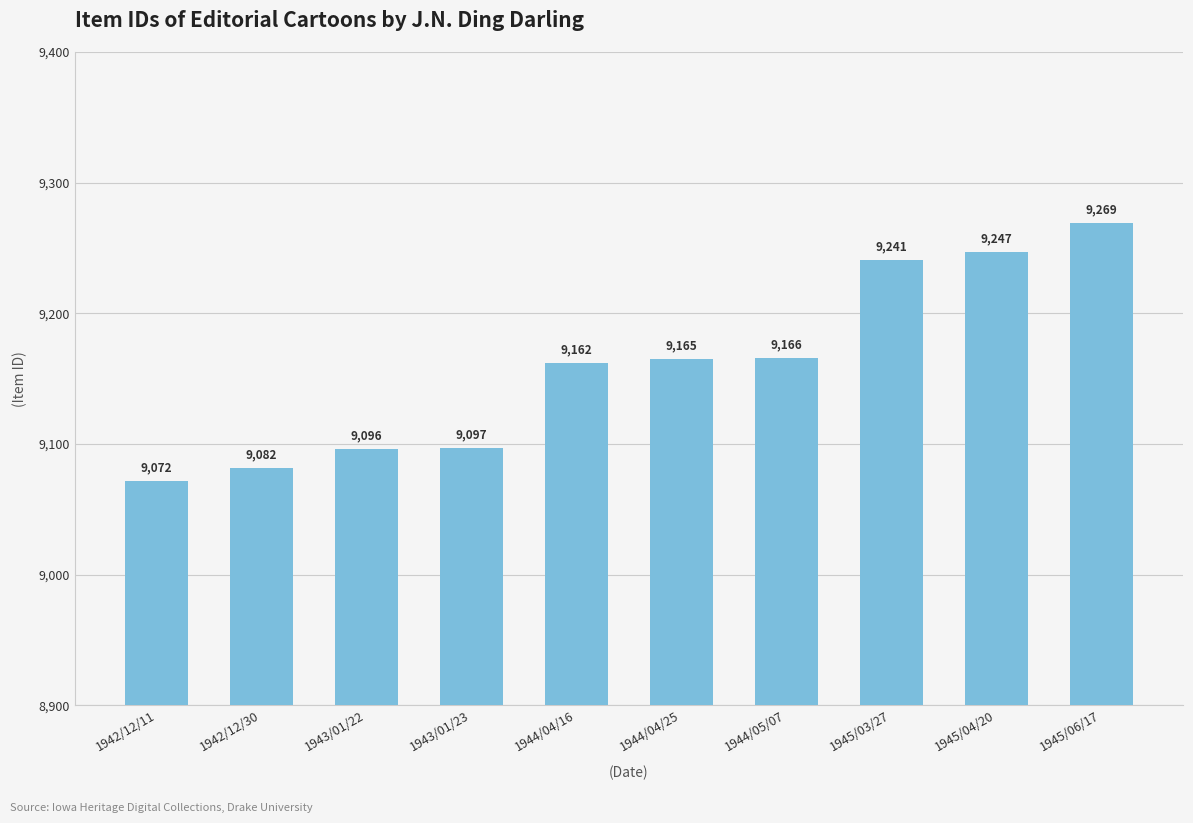

What is the greatest value displayed?

9269